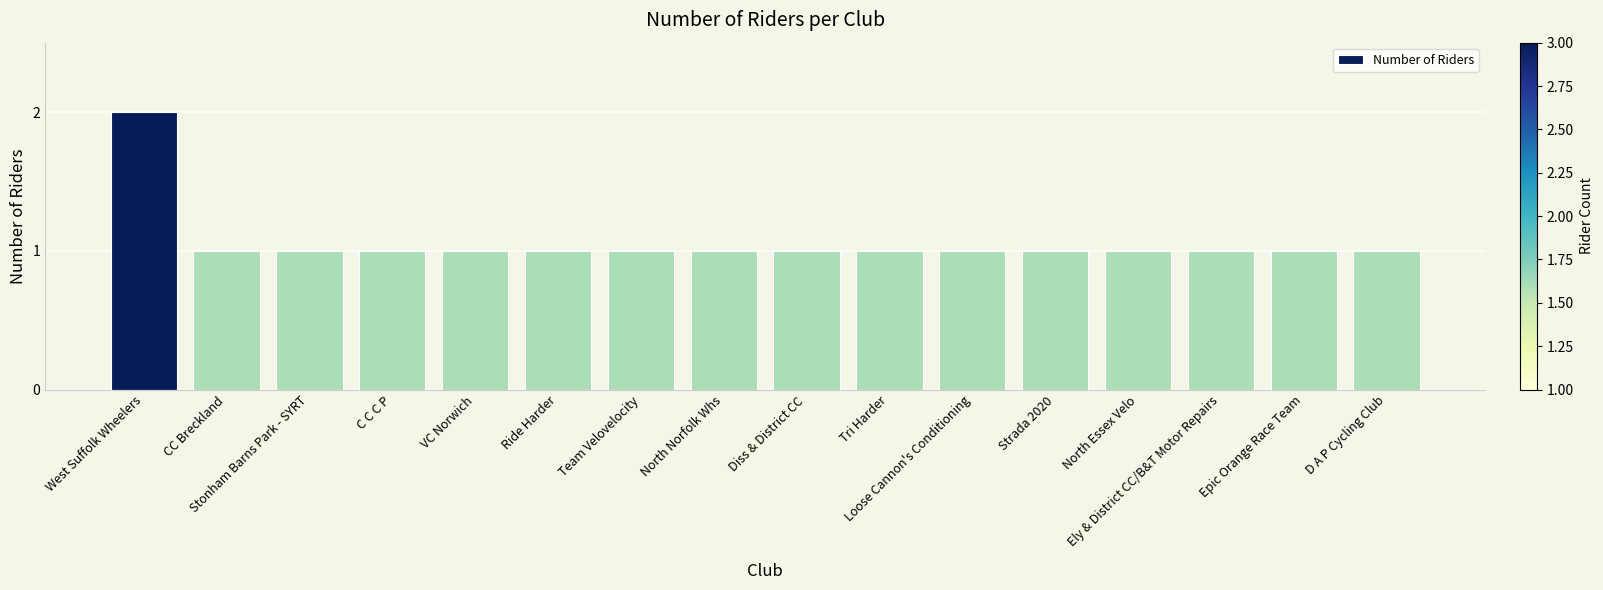

Reading left to right, transcribe all the data shown in this chart.

2	1	1	1	1	1	1	1	1	1	1	1	1	1	1	1